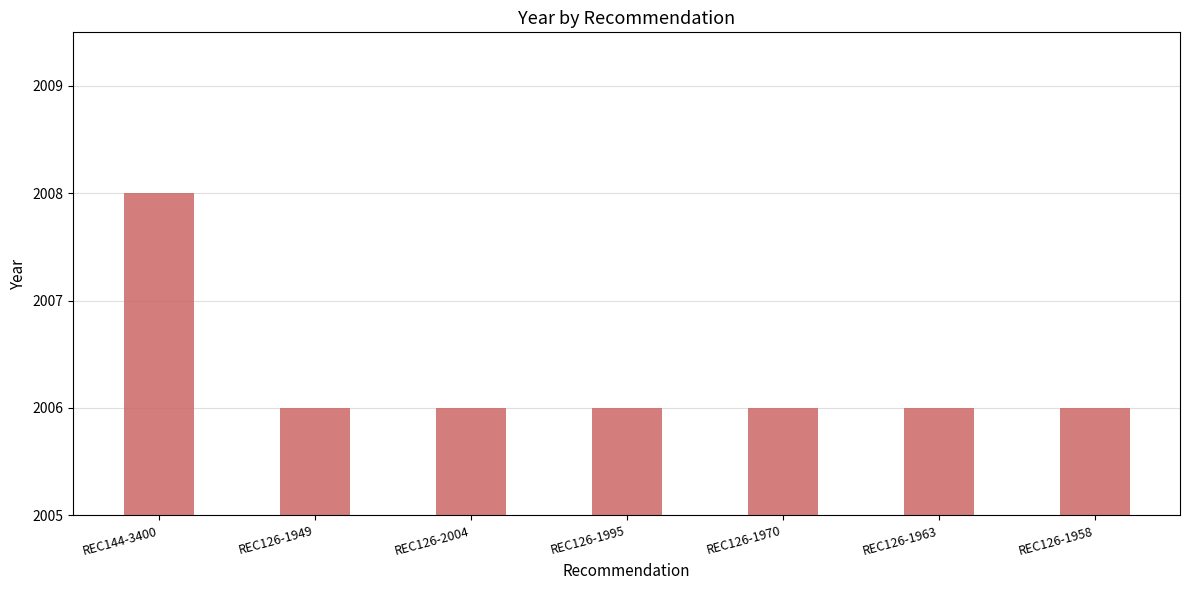

Are the bars horizontal?

No